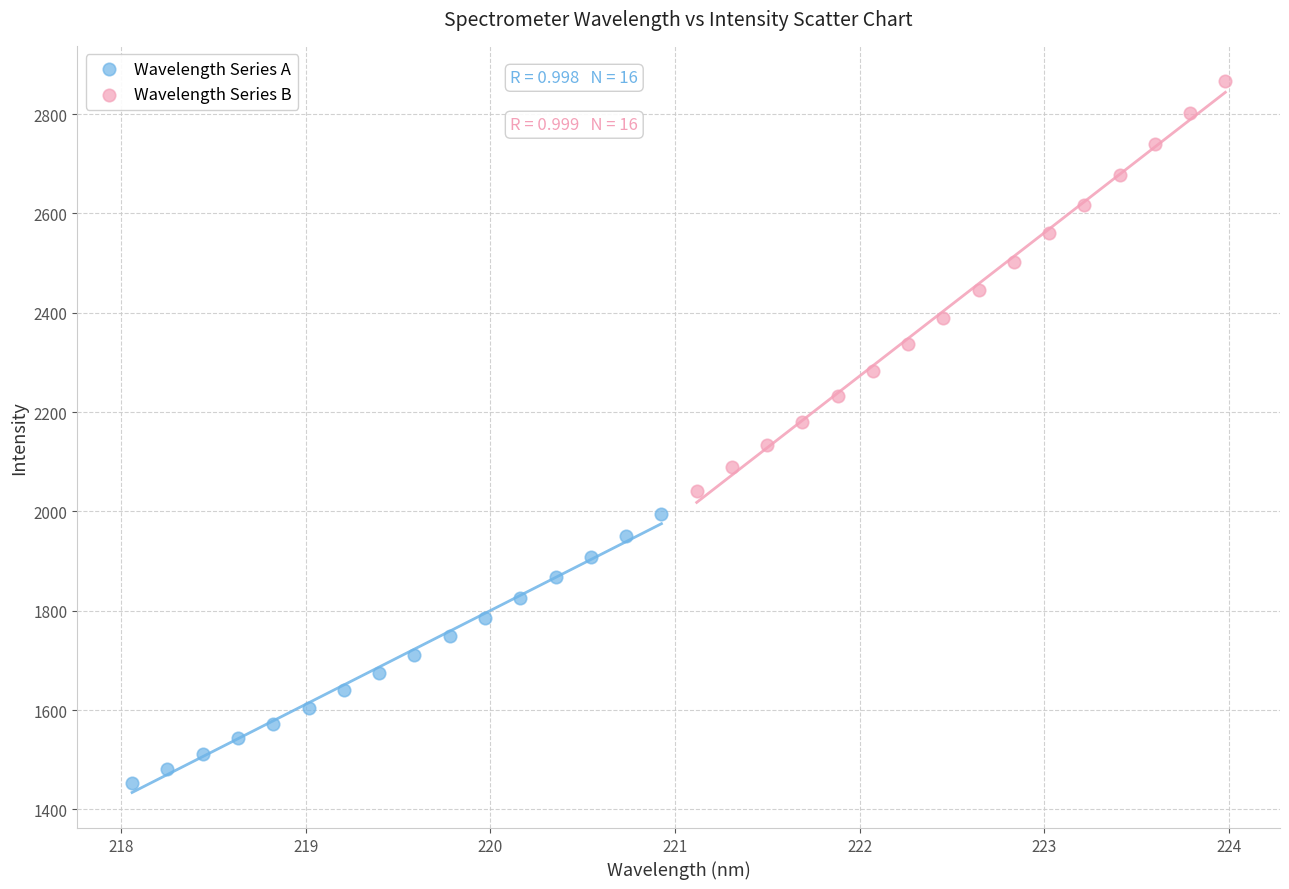

Which series contains the highest Y value?

Wavelength Series B